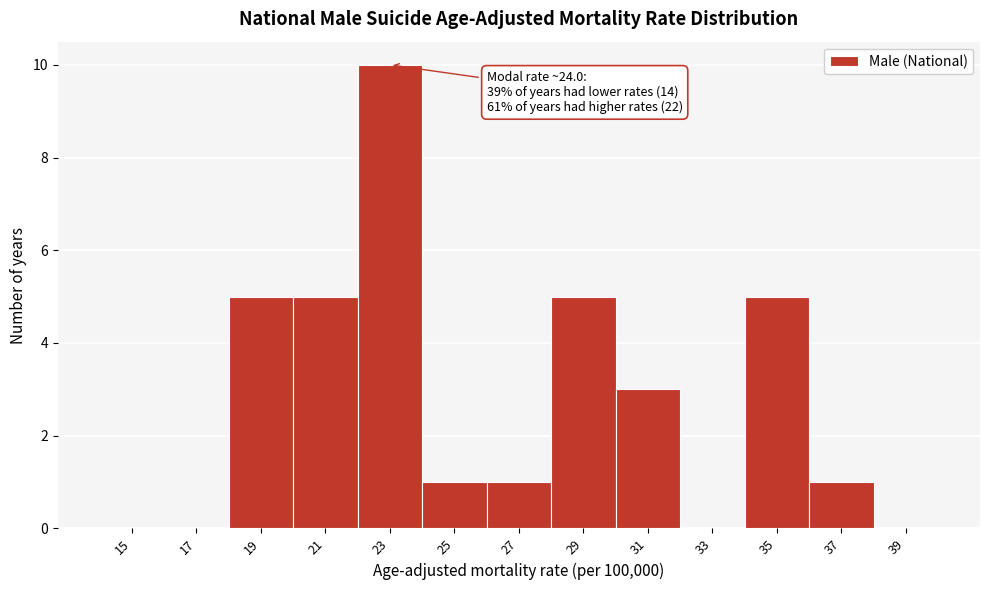

Reading right to left, what are all the values shown in this chart?

39=0	37=1	35=5	33=0	31=3	29=5	27=1	25=1	23=10	21=5	19=5	17=0	15=0